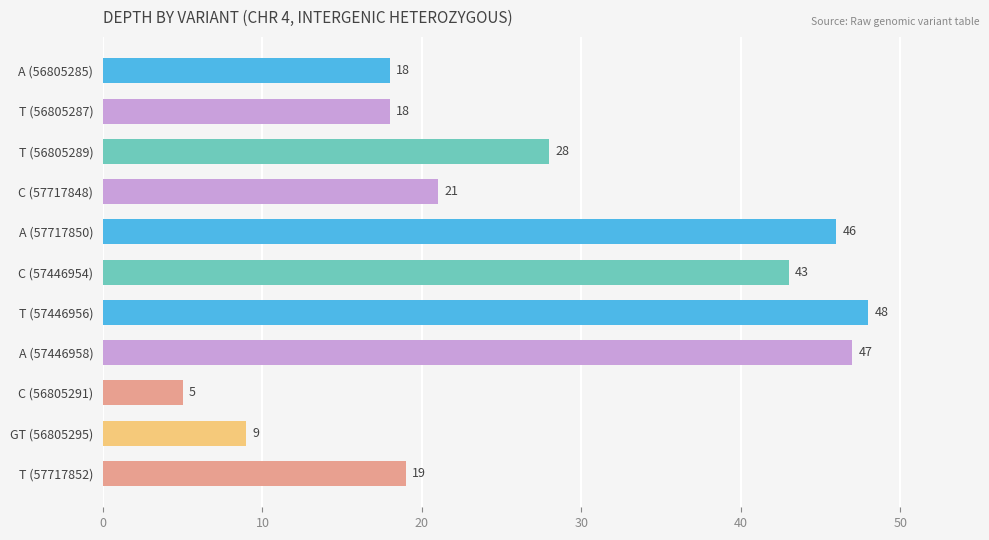

Is it true that the value at C (57717848) is 21?

True